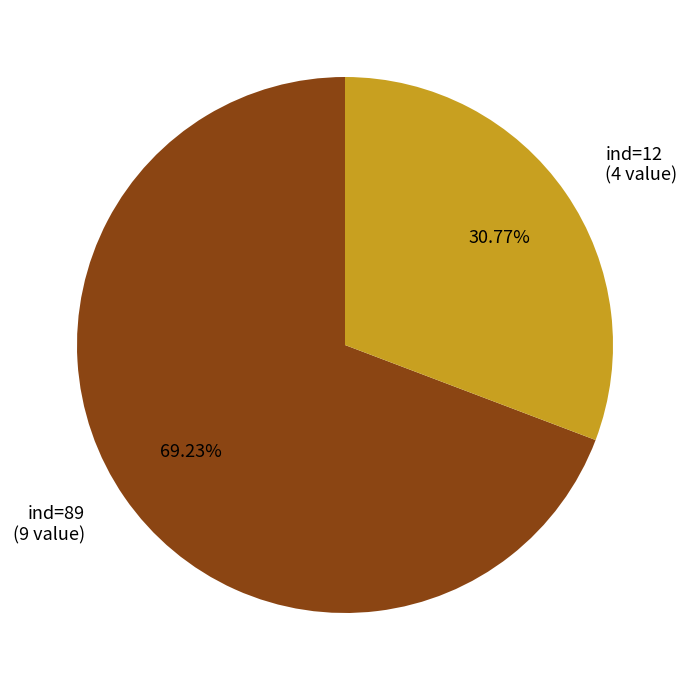

Is the sum of ind=89 (9 value) and ind=12 (4 value) greater than half?

Yes